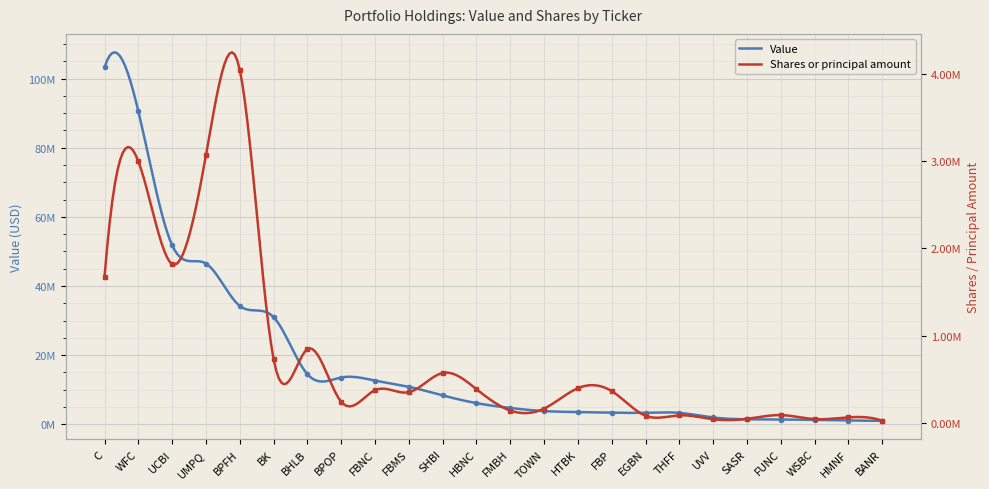

The Shares or principal amount series shows 84200 at HMNF. True or false?

False